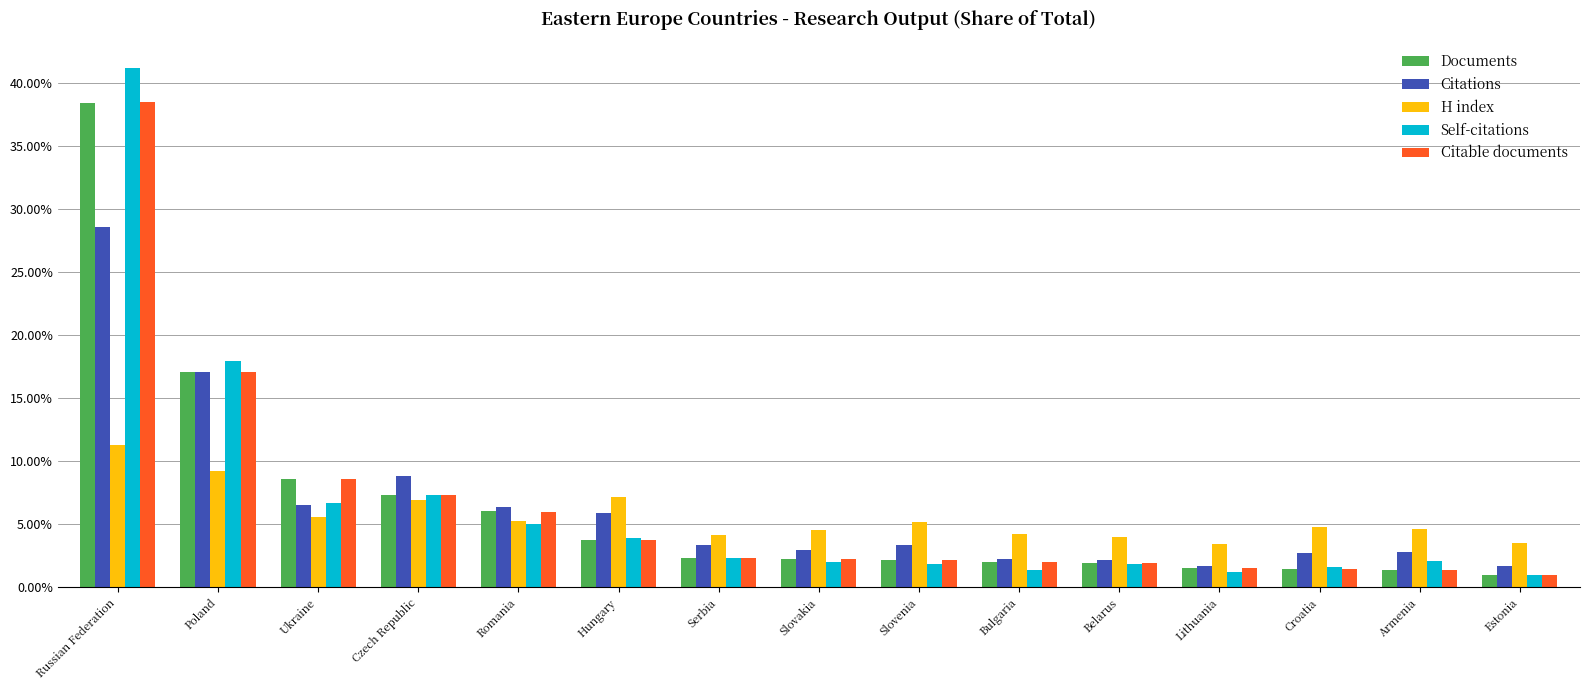

What are all the series names shown in the legend?

Documents, Citations, H index, Self-citations, Citable documents